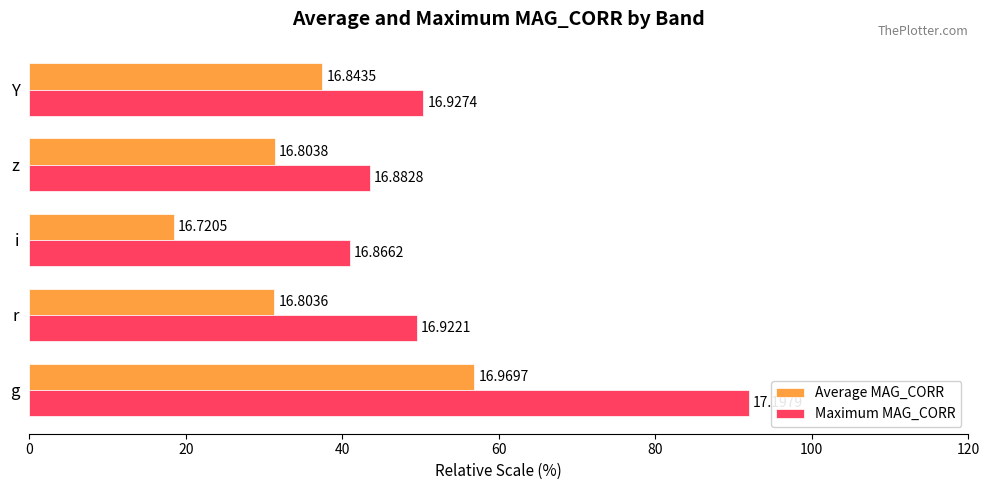

Reading left to right, transcribe all the data shown in this chart.

Average MAG_CORR: 56.9	31.3	18.5	31.4	37.5
Maximum MAG_CORR: 92.0	49.6	41.0	43.5	50.4